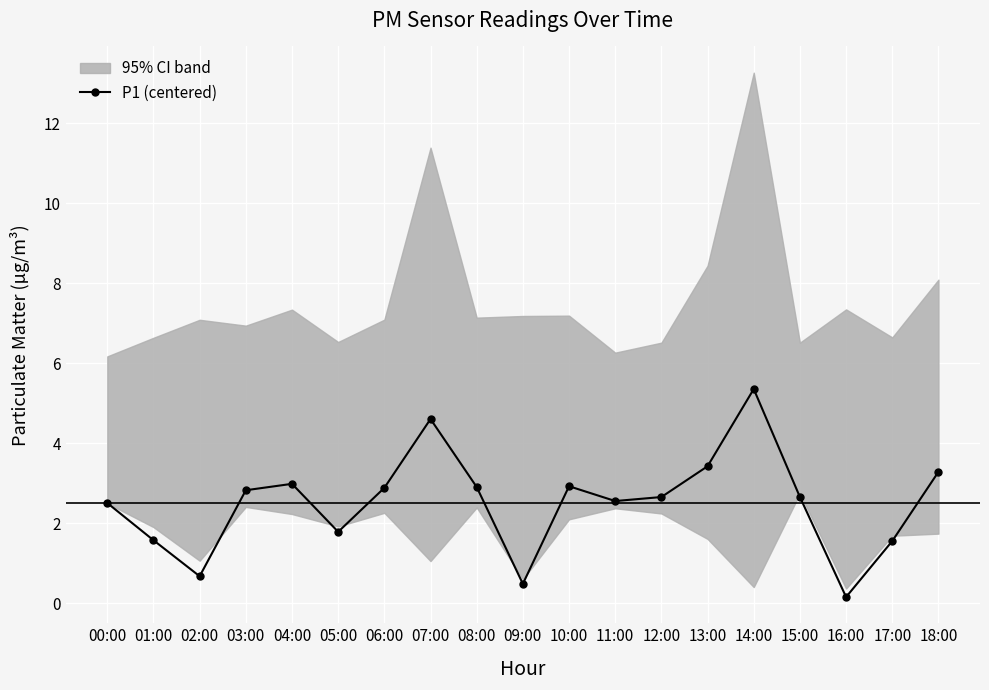

True or false: the data shows 1.2 at 18:00.

False